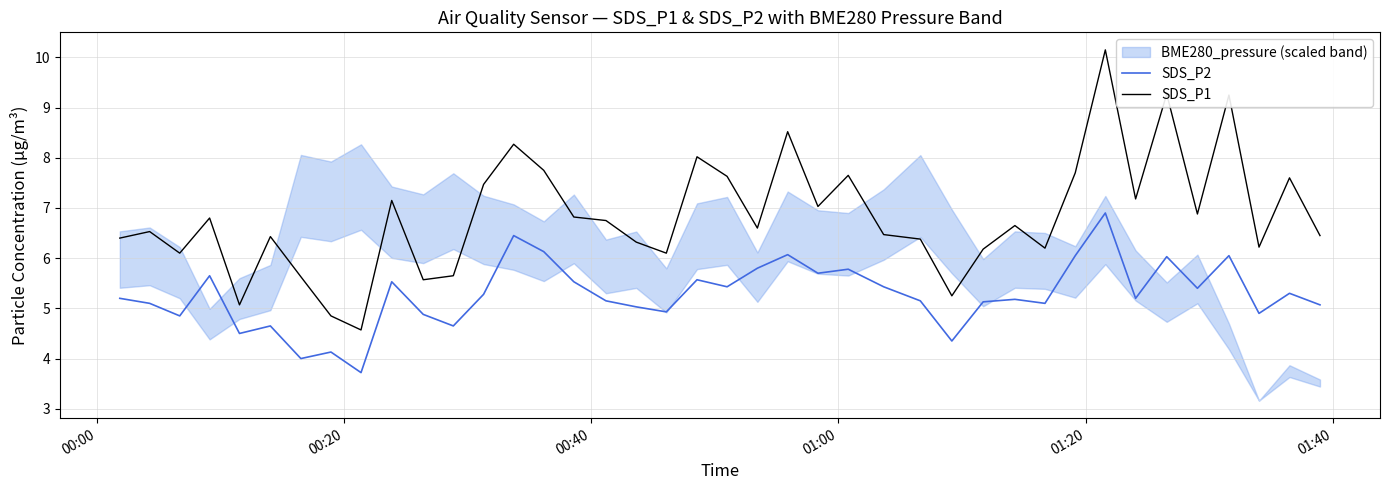

What is the maximum value for SDS_P2?

6.9